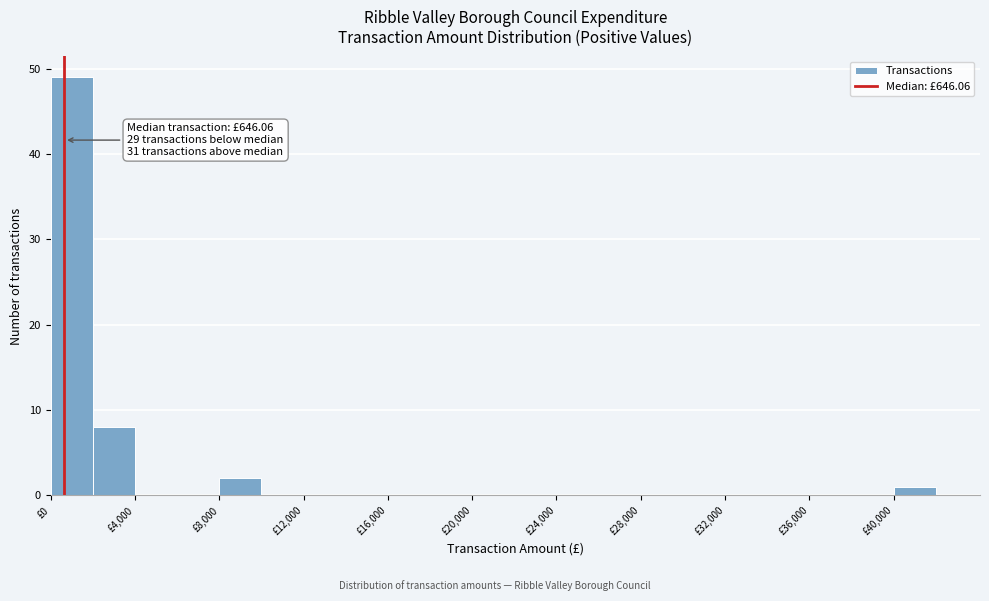

Over which range of the x-axis is the bar tallest?

0 to 2000